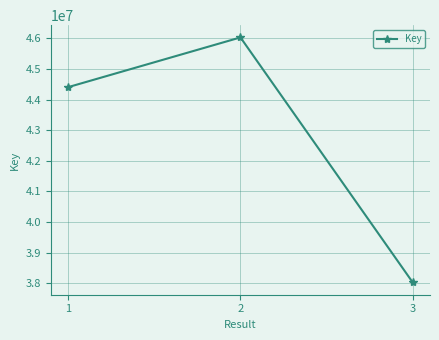

The value at 2 is 63580070. True or false?

False